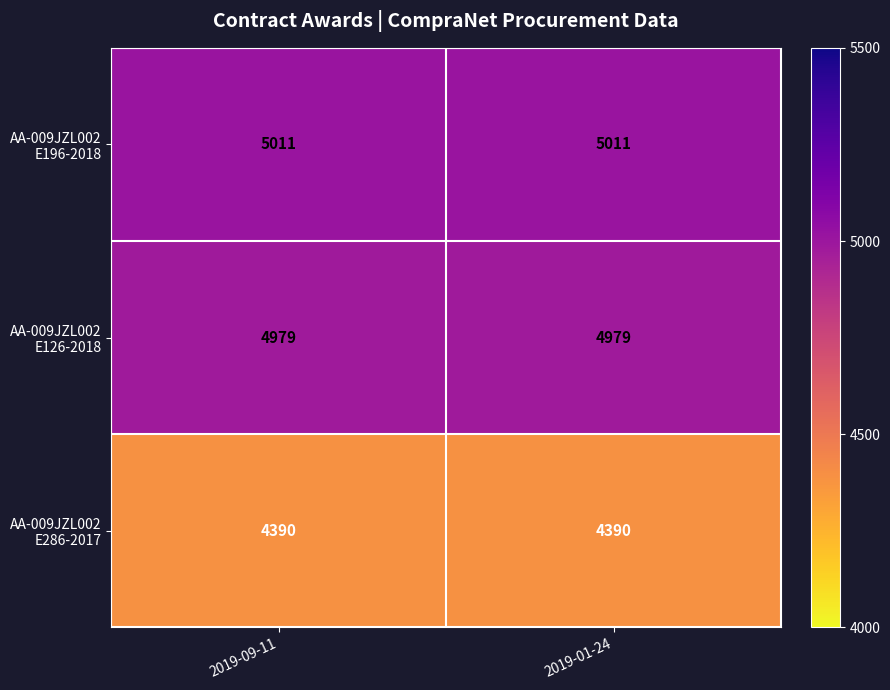

How many categories are shown in the chart?

2